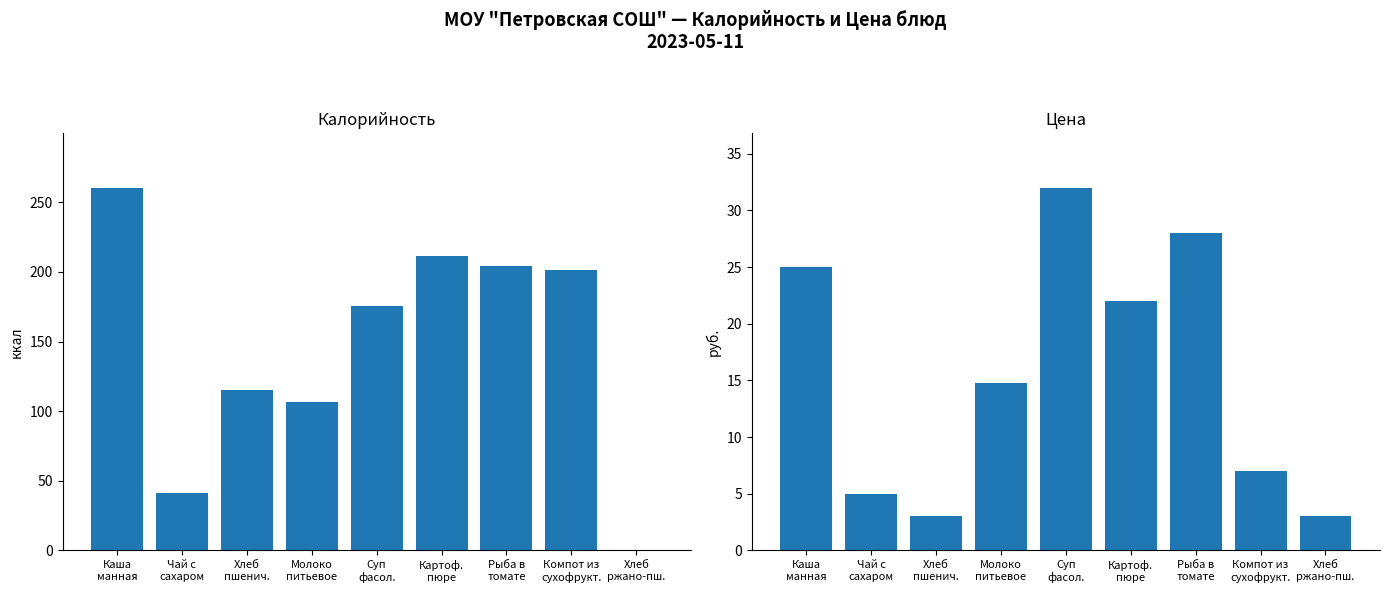

Which category has the highest value in the Калорийность series?

Каша
манная